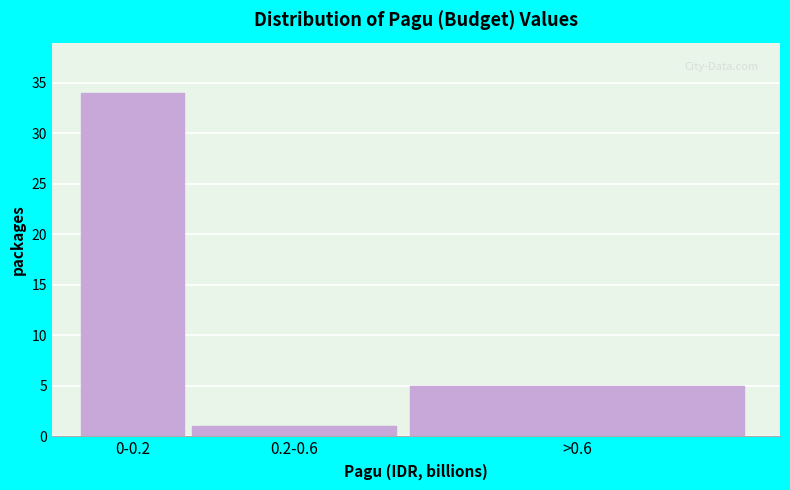

Reading left to right, what are all the values shown in this chart?

34	1	5